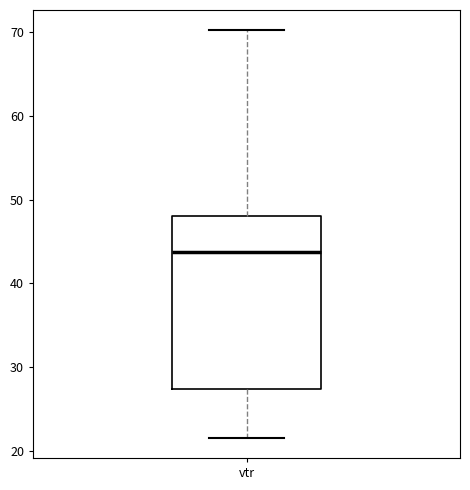

Transcribe this box plot: give where the median line is, the range the box spans, and where the two whiskers end, as read against the y-axis. The values are not printed on the chart, so give them approximately, as read against the axis.

median 44, box 27 to 48, whiskers 22 to 70